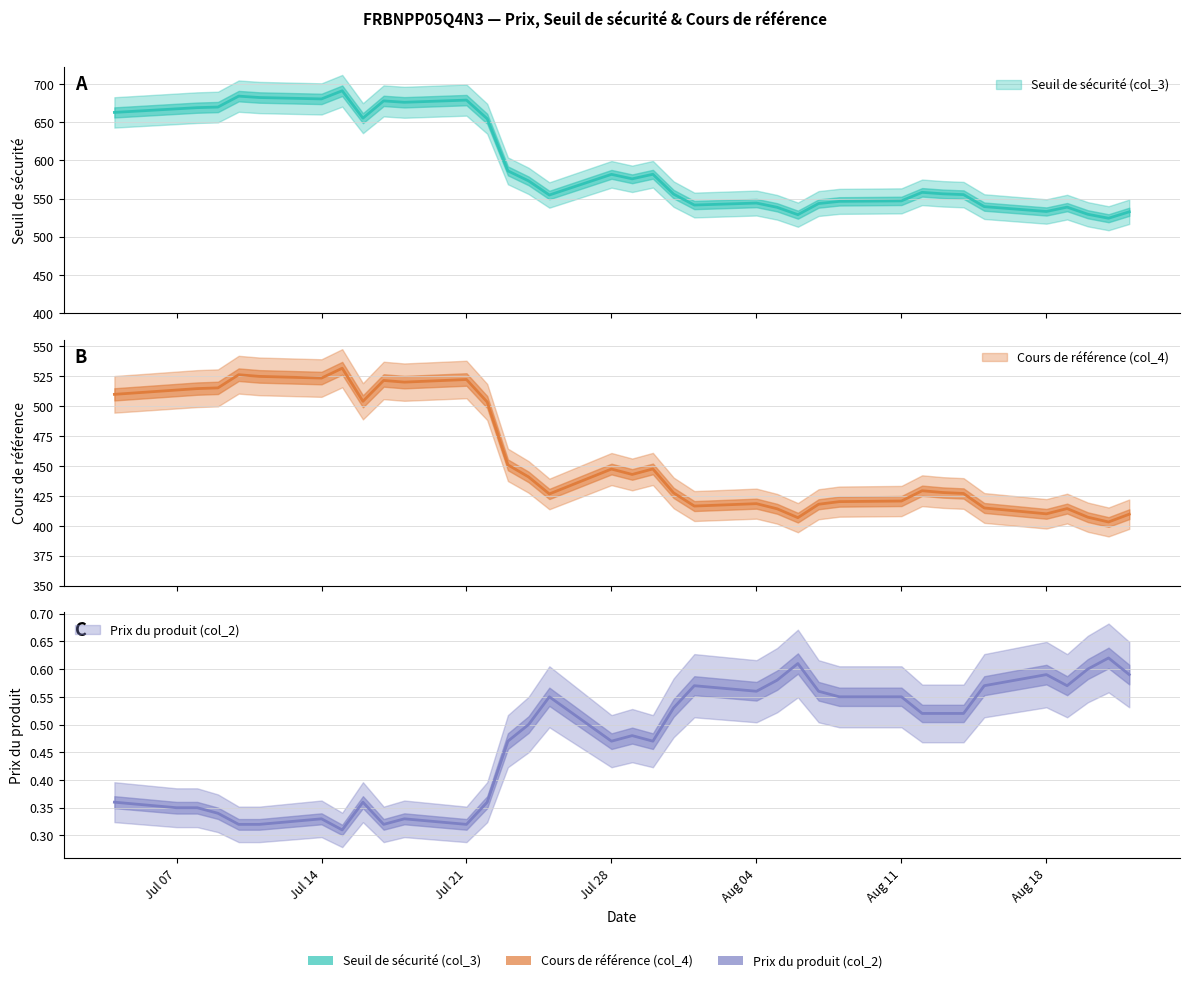

In Prix du produit (col_2), how many points are lower than both neighbors (excluding endpoints)?

7